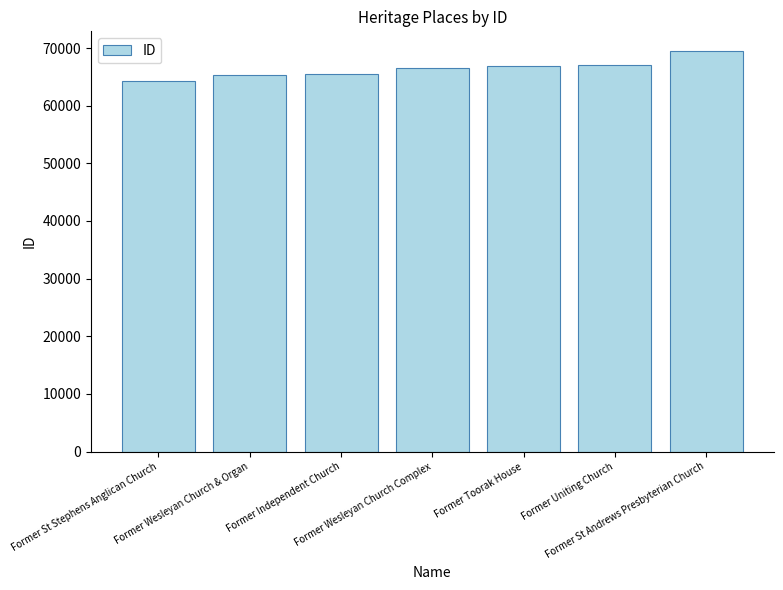

What is the value of the 3rd bar from the left?

65490